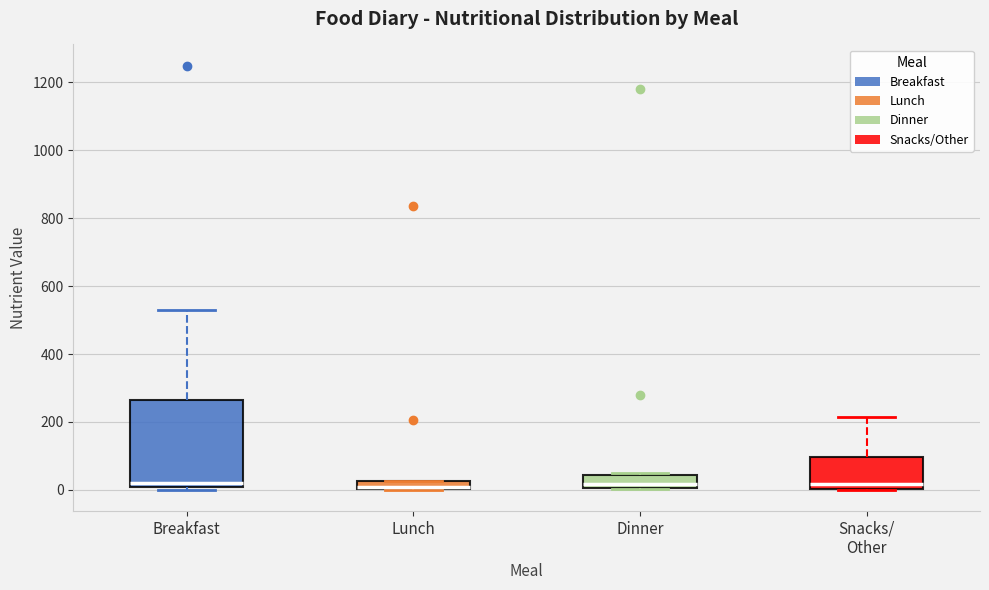

Comparing the boxes themselves (not the whiskers), which one is the tallest?

Breakfast